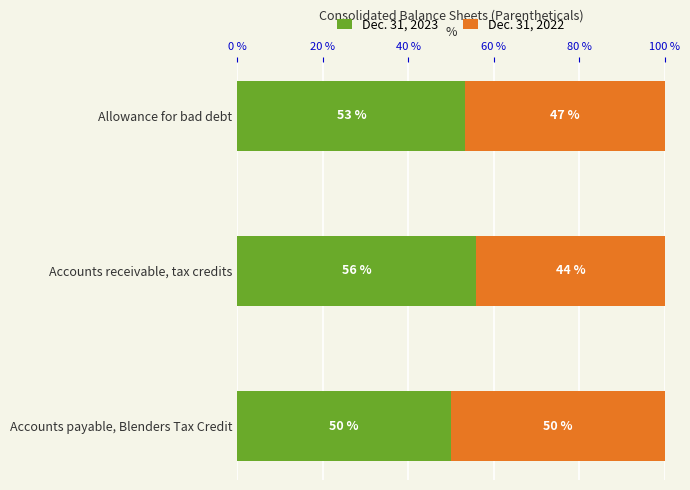

At which label does Dec. 31, 2023 reach its peak?

Accounts receivable, tax credits